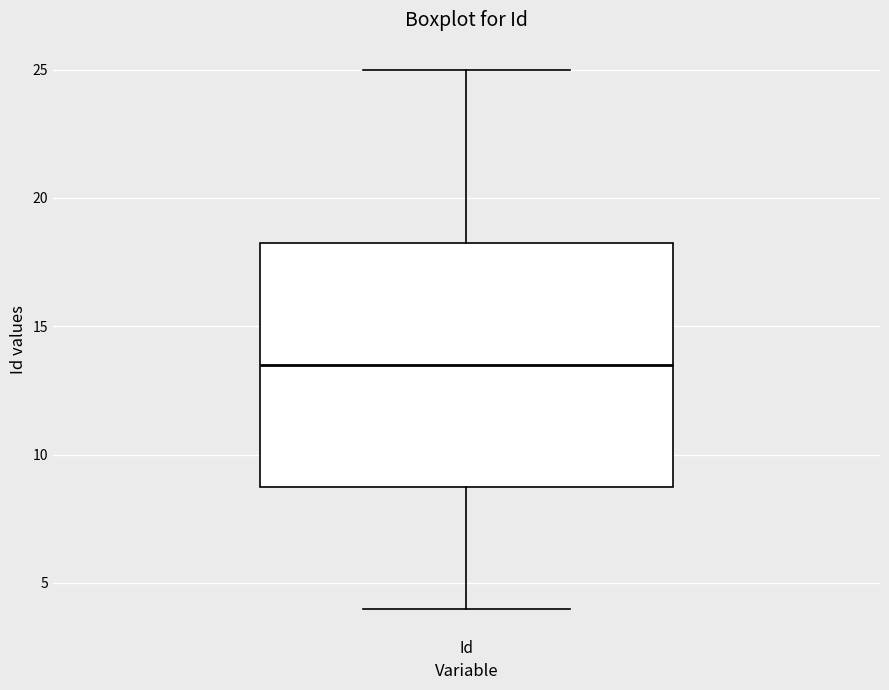

Where does the upper whisker of the box for Id end on the y-axis? The values are not printed on the chart, so give them approximately, as read against the axis.

25.0